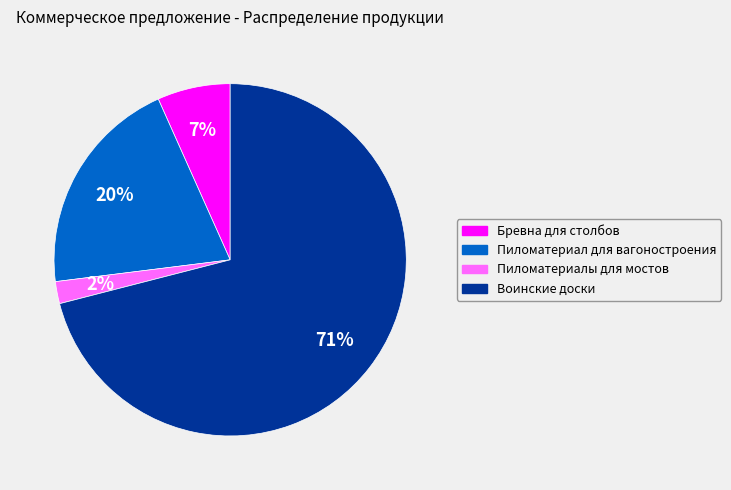

Is there a majority slice in this chart?

Yes